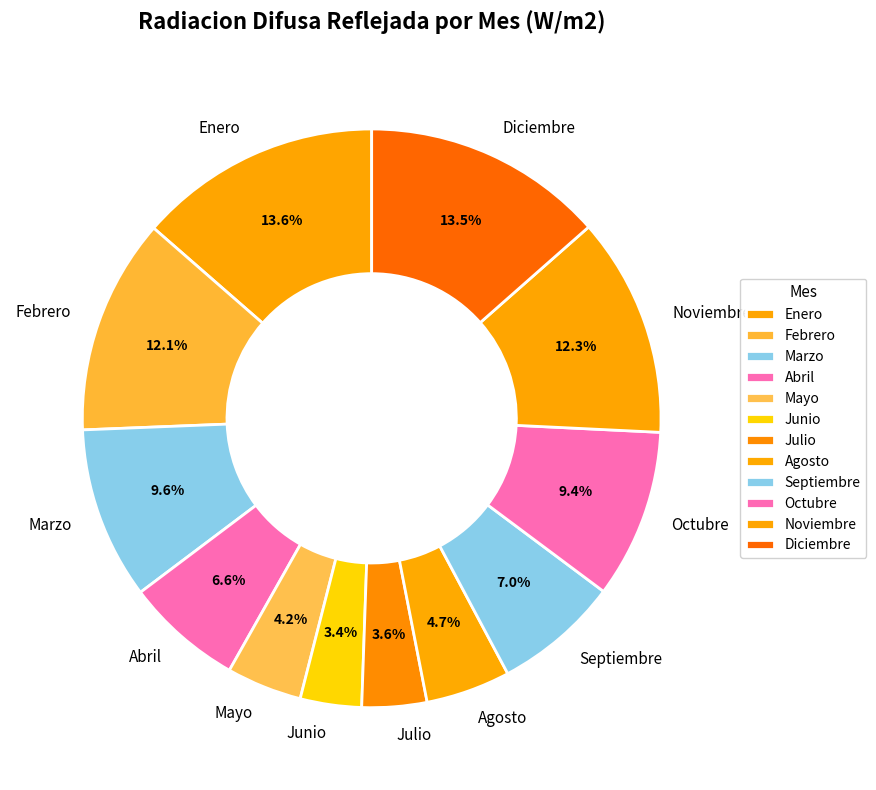

Is it true that Abril is 7% of the pie?

True